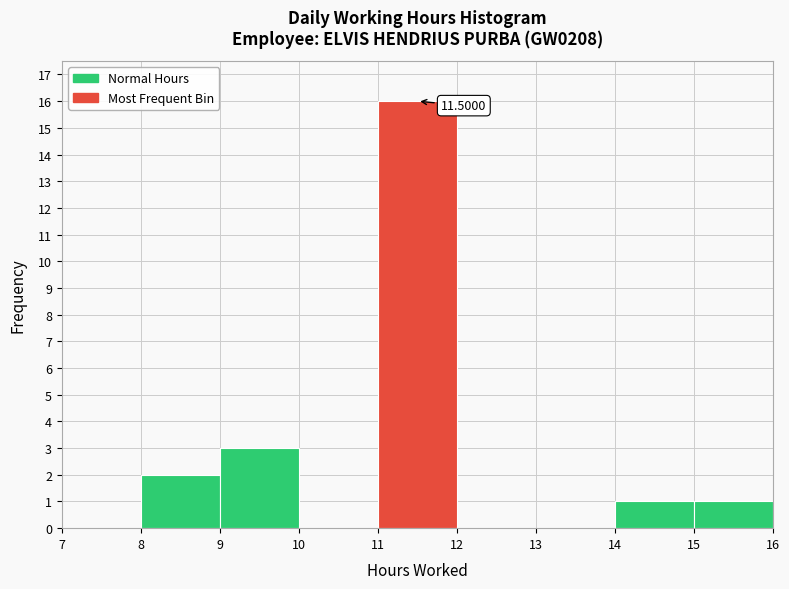

Which range on the x-axis has the tallest bar?

11 to 12